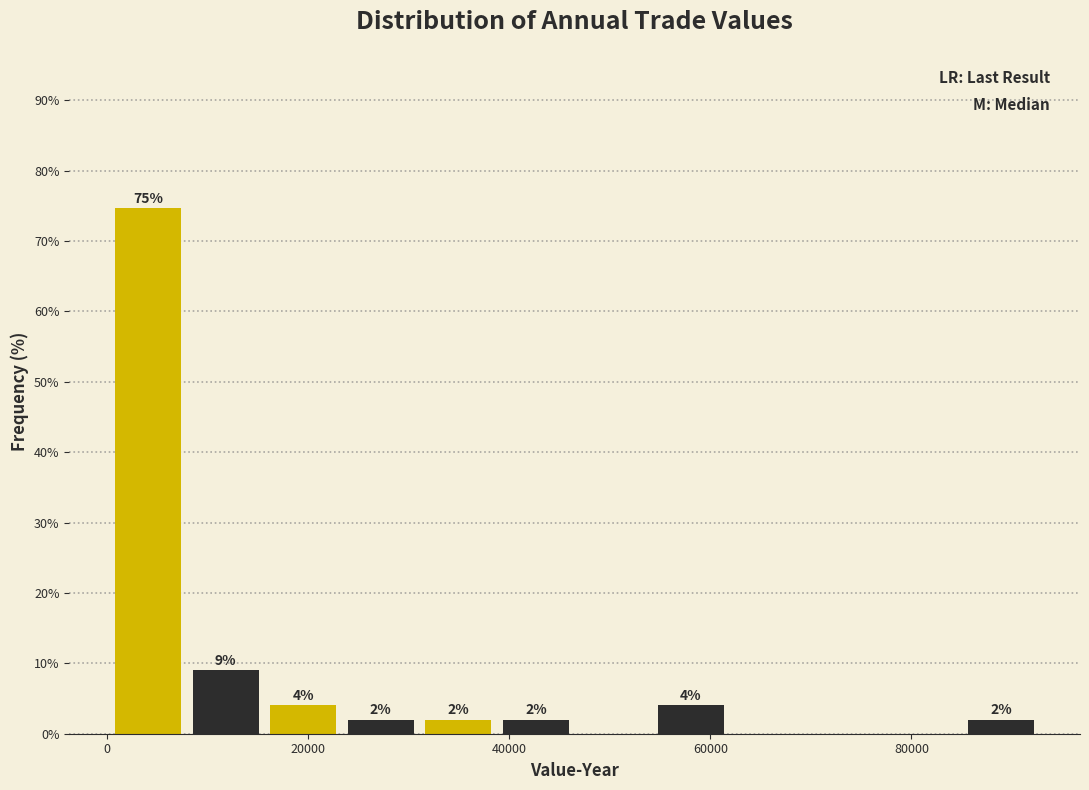

Around what value on the x-axis is the tallest bar? Give the approximate position of its centre, as read against the axis.

4000